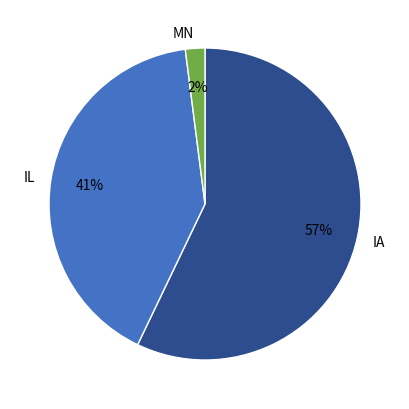

To the nearest percent, what is the difference between the MN and IL slice percentages?

39%